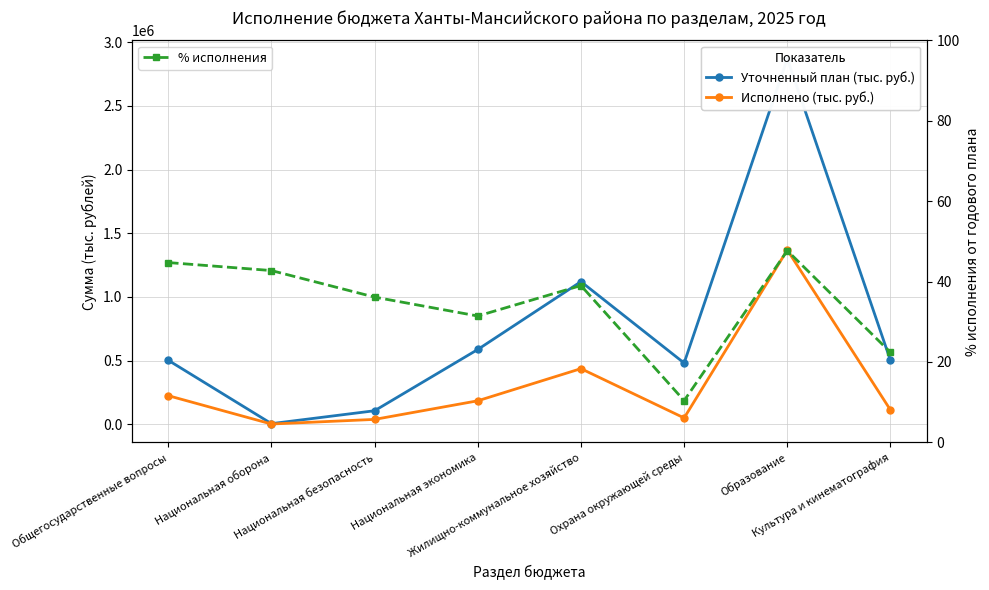

What is the difference between the maximum and second lowest values in the Исполнено (тыс. руб.) series?

1330123.5